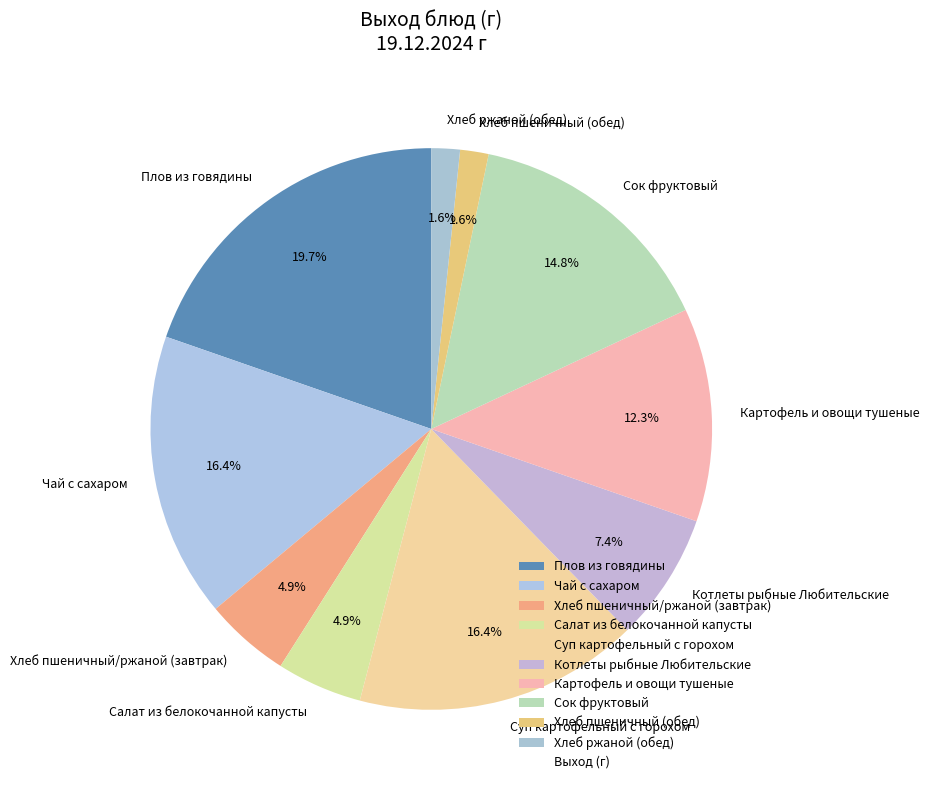

Combined, do Хлеб пшеничный/ржаной (завтрак) and Сок фруктовый account for over 50%?

No